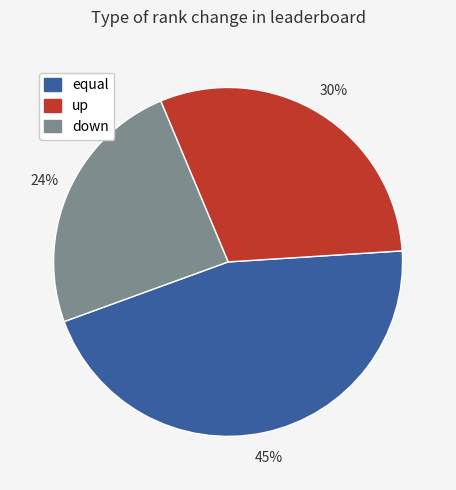

To the nearest percent, what portion does up represent?

30%